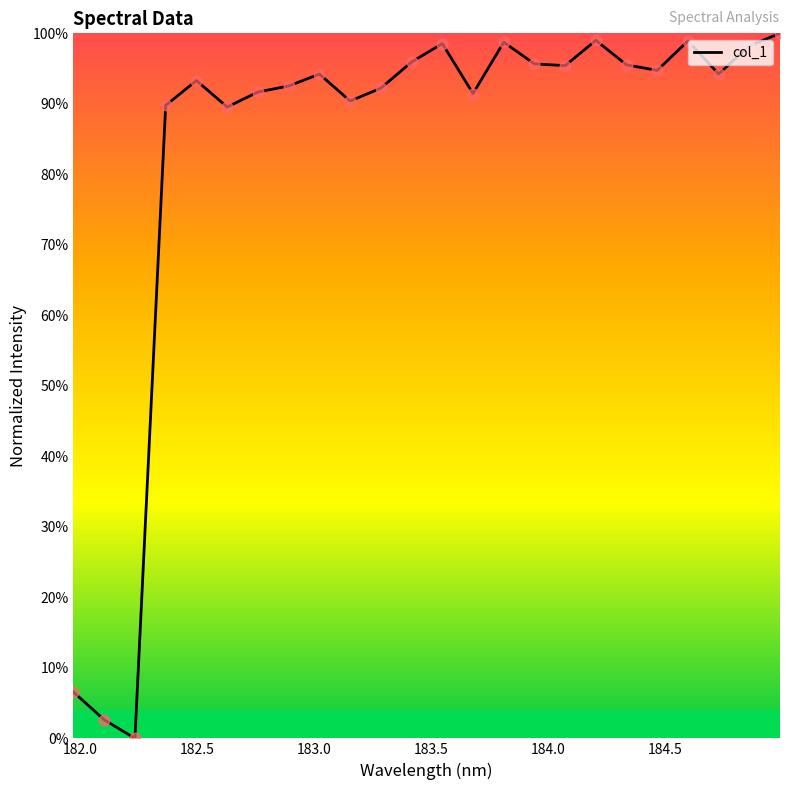

What is the greatest value displayed?

100.0